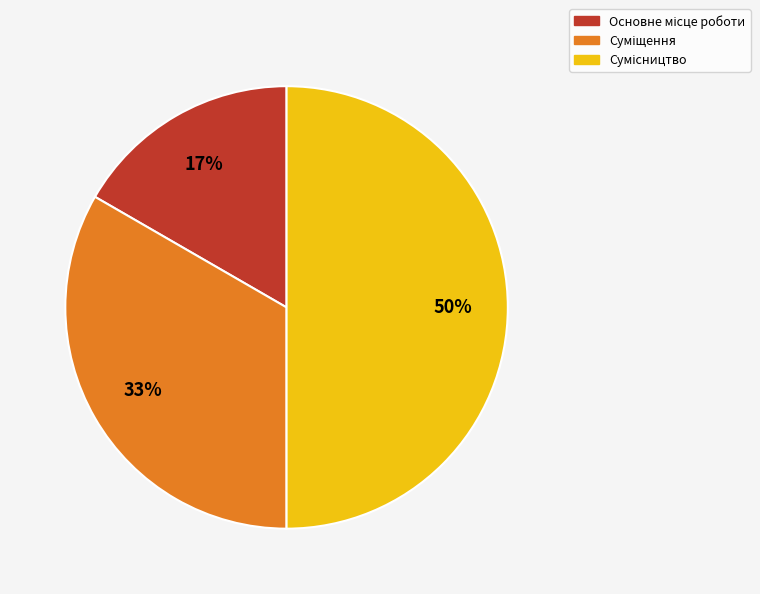

To the nearest percent, what is the average slice percentage?

33%